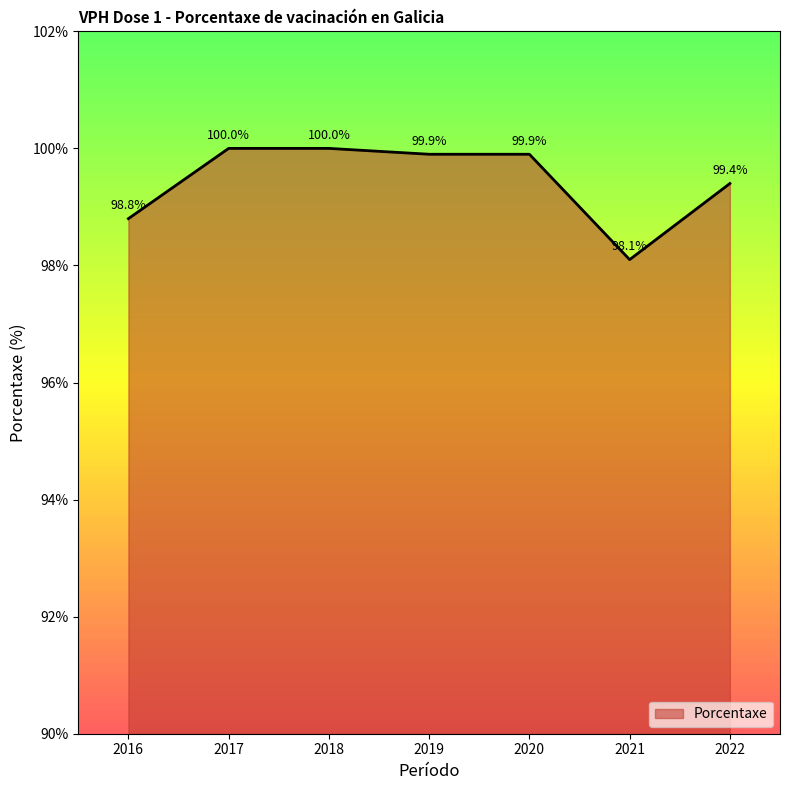

What is the average value?

99.4